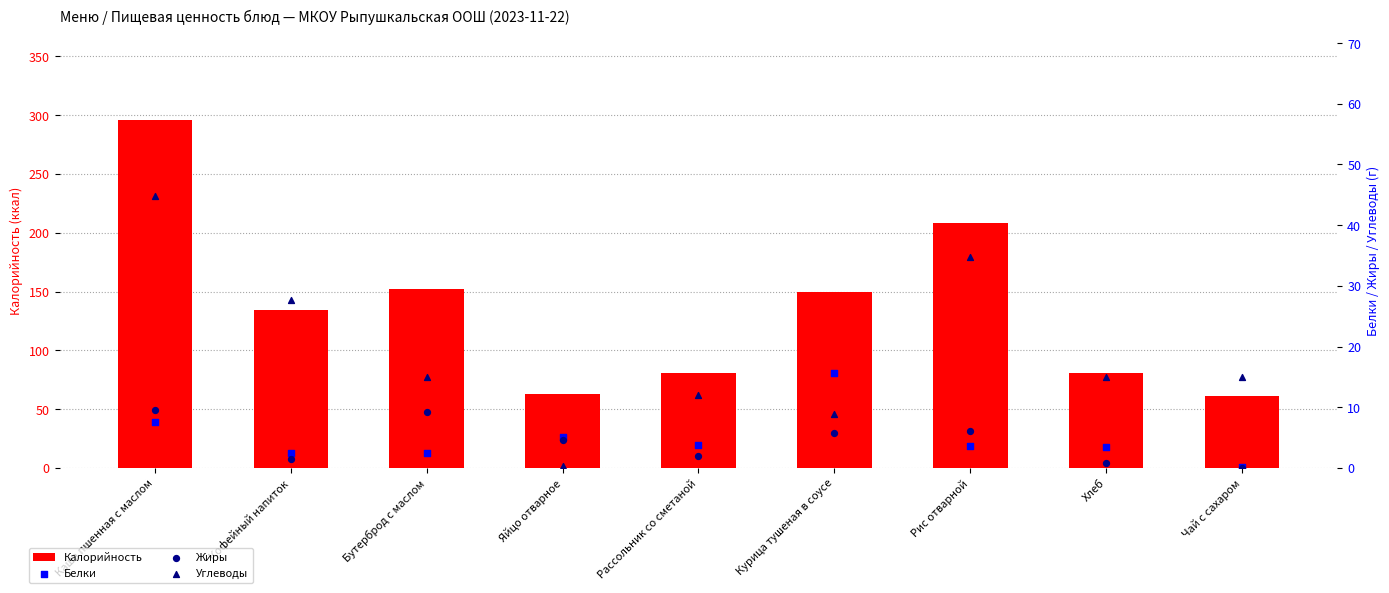

At which category is the sum across all series the highest?

Каша пшенная с маслом